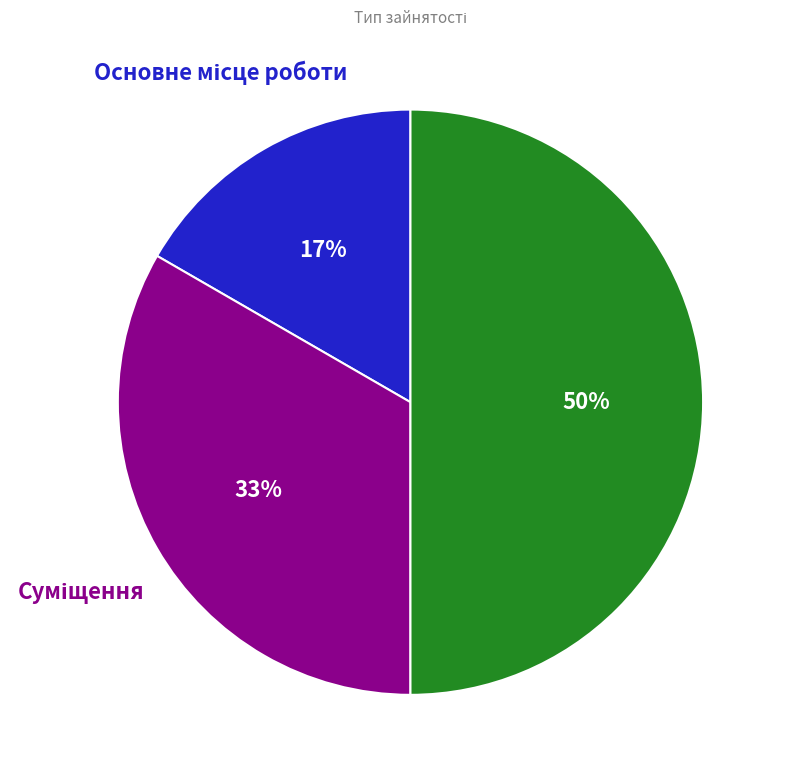

To the nearest percent, what is the difference between the largest and smallest slice percentages?

33%